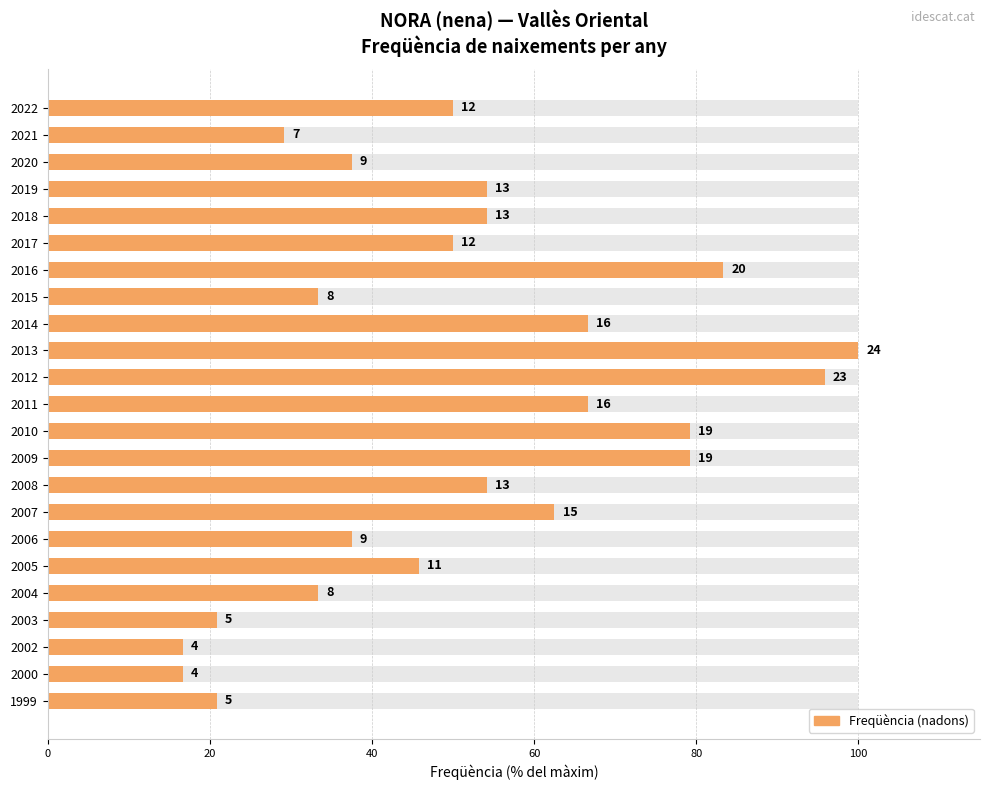

What is the value of the 20th bar from the left?

20.8